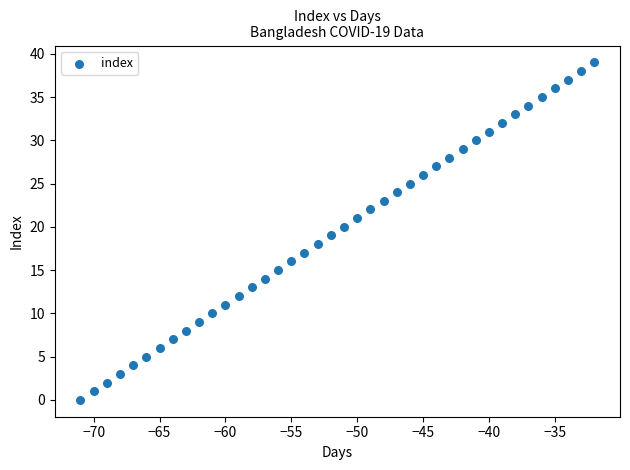

What is the range of X values (max minus min)?

39